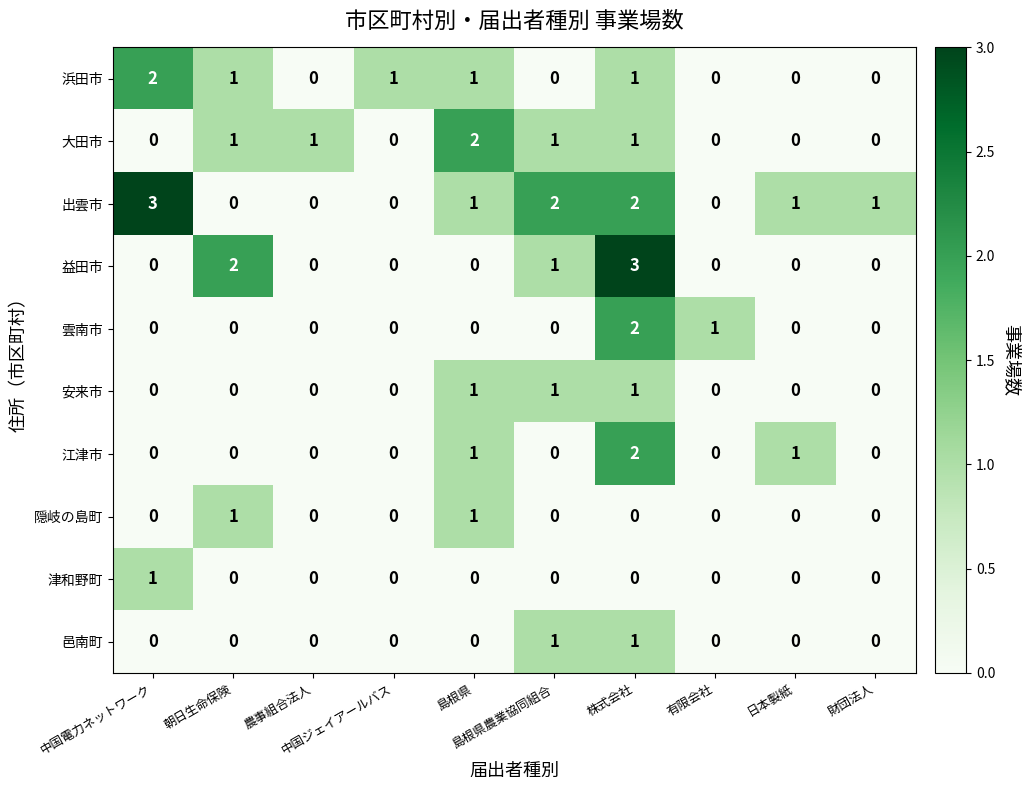

Count the number of categories in the chart.

10